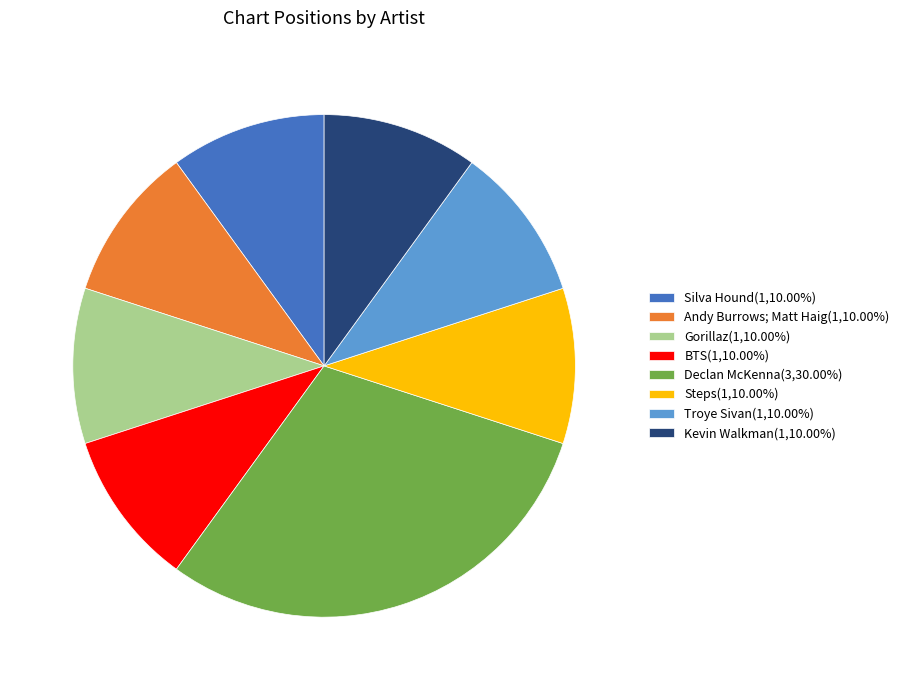

Does Steps(1,10.00%) represent more than half of the total?

No